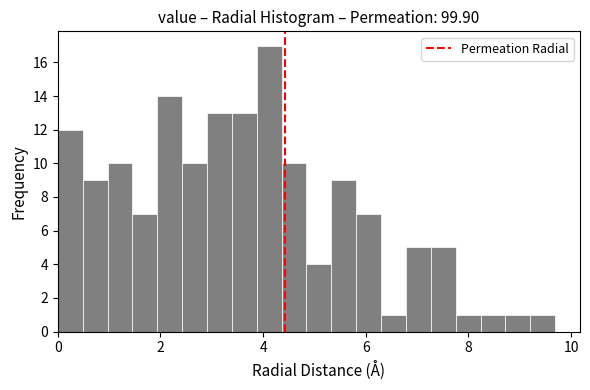

Around what value on the x-axis is the tallest bar? Give the approximate position of its centre, as read against the axis.

4.2